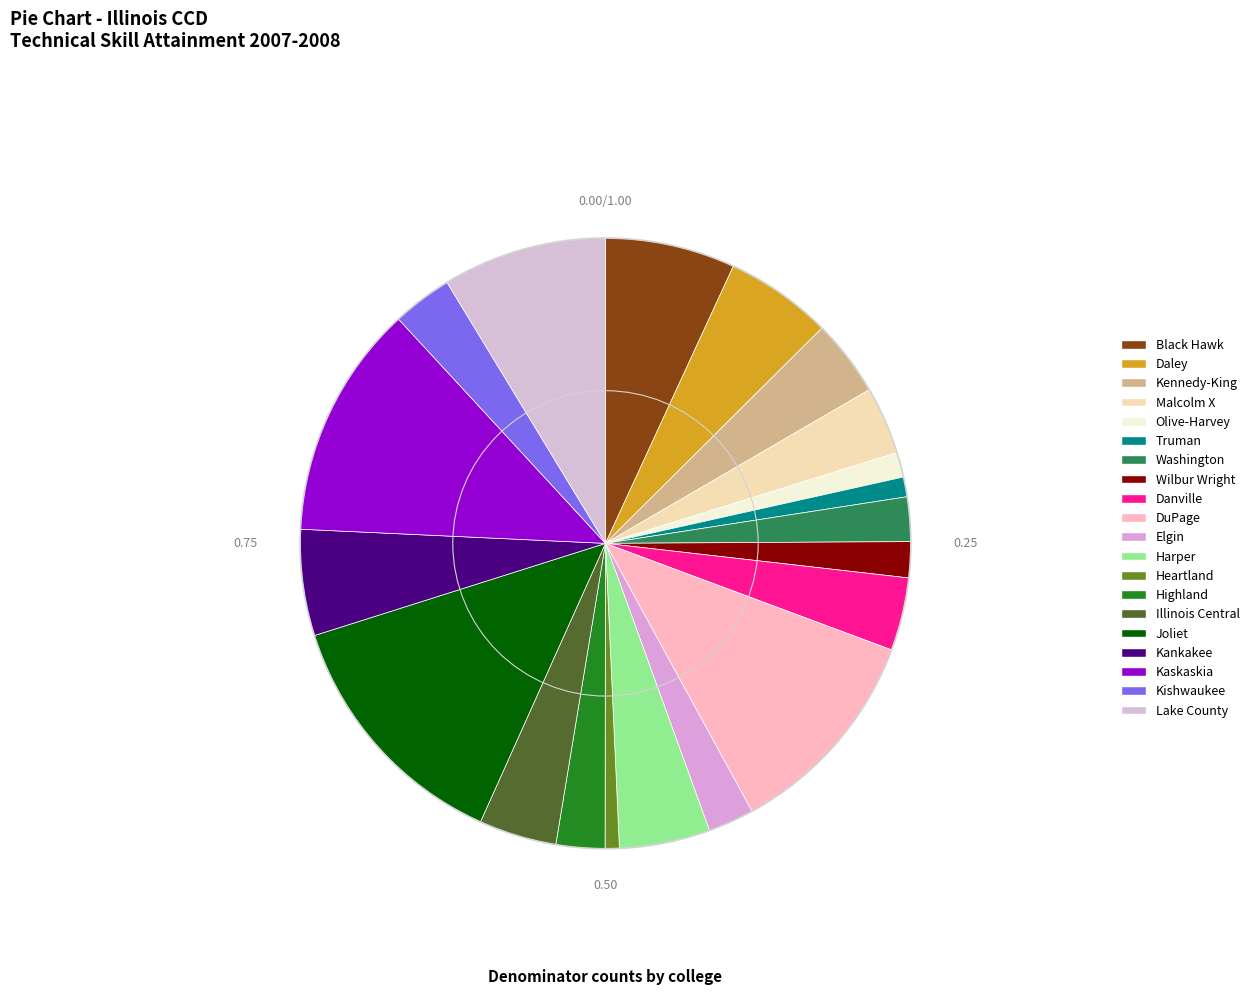

How many slices are in this pie chart?

20